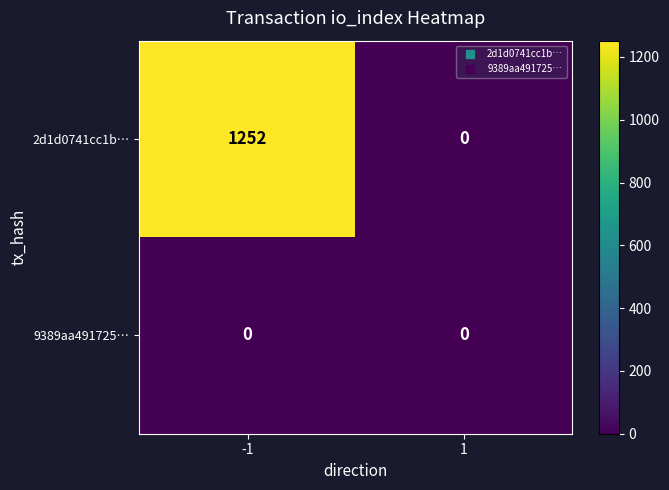

What is the average value of the 2d1d0741cc1b… series?

626